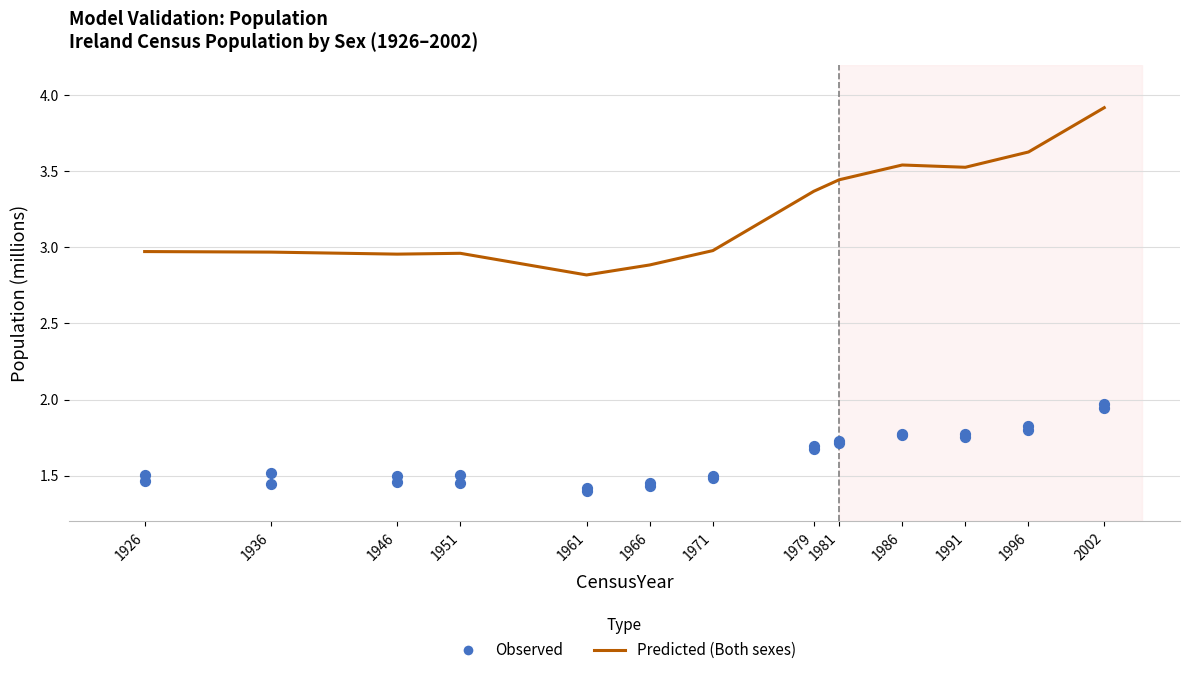

At which category is the sum across all series the highest?

2002